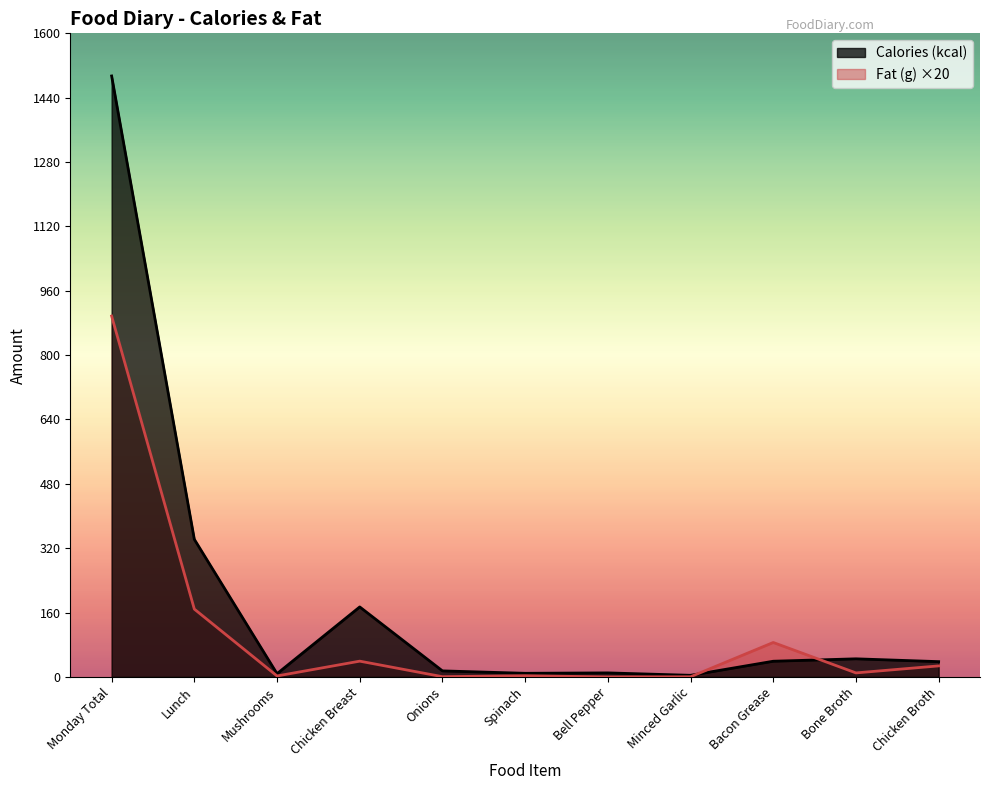

At which category is the sum across all series the highest?

Monday Total